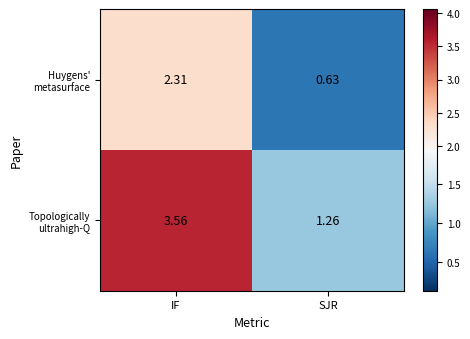

Which category has the lowest value across all series?

SJR